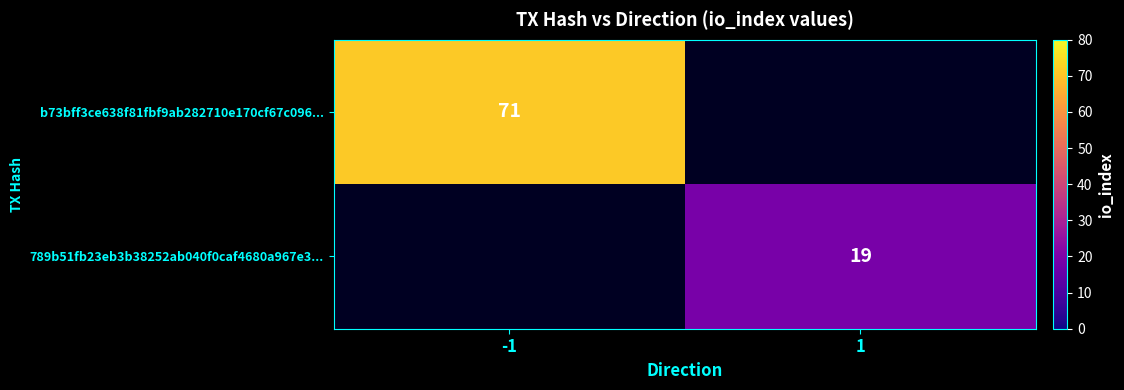

Is the value of 789b51fb23eb3b38252ab040f0caf4680a967e3... at 1 greater than the value of b73bff3ce638f81fbf9ab282710e170cf67c096... at -1?

No